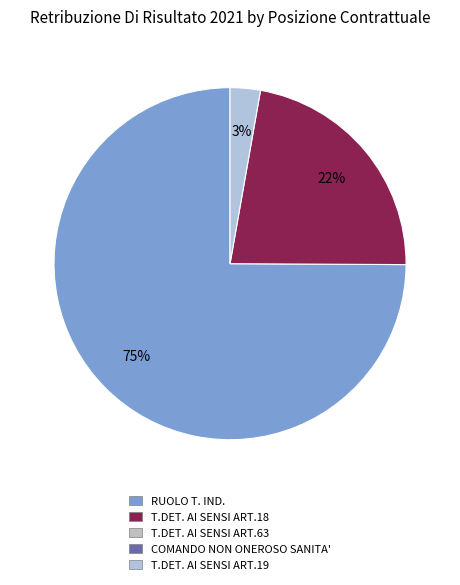

To the nearest percent, what is the difference between the largest and smallest slice percentages?

72%